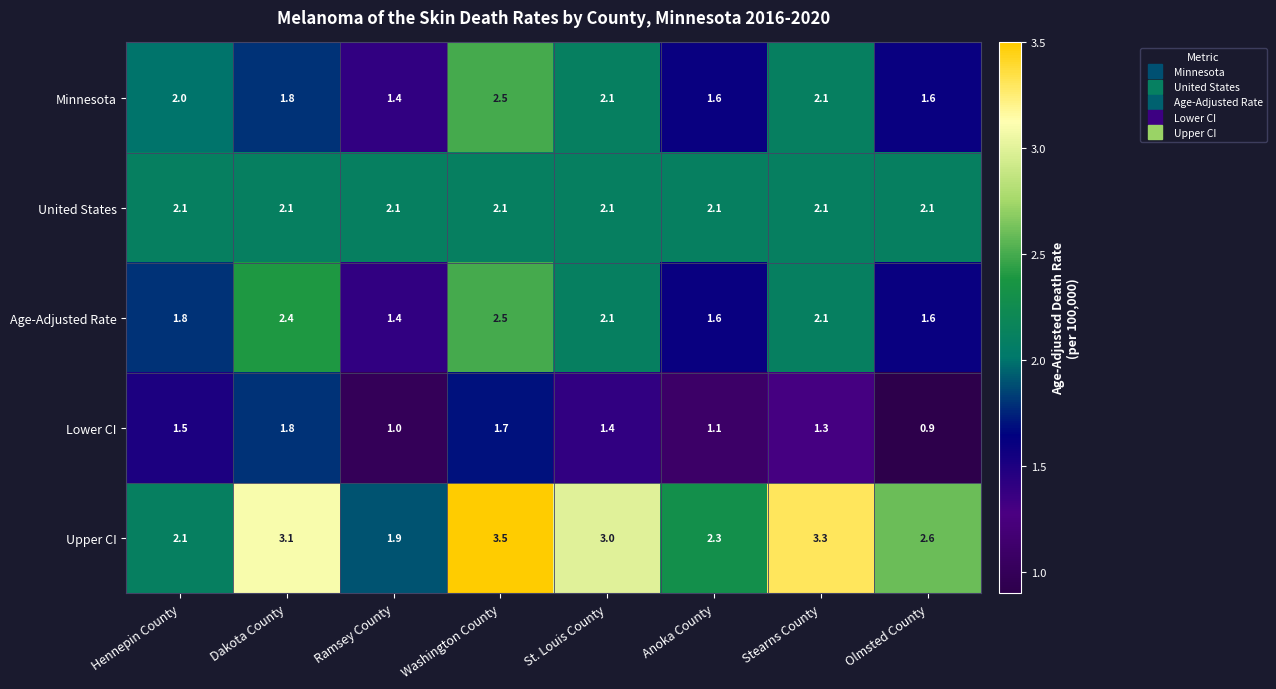

What is the average value of the United States series?

2.1